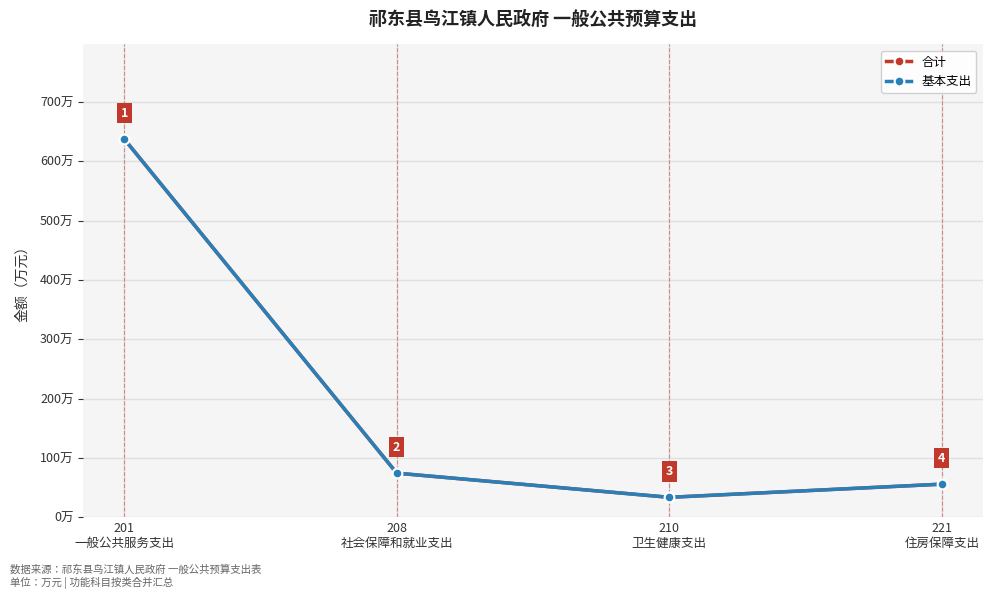

Between 210
卫生健康支出 and 221
住房保障支出, which series saw the biggest shift?

合计